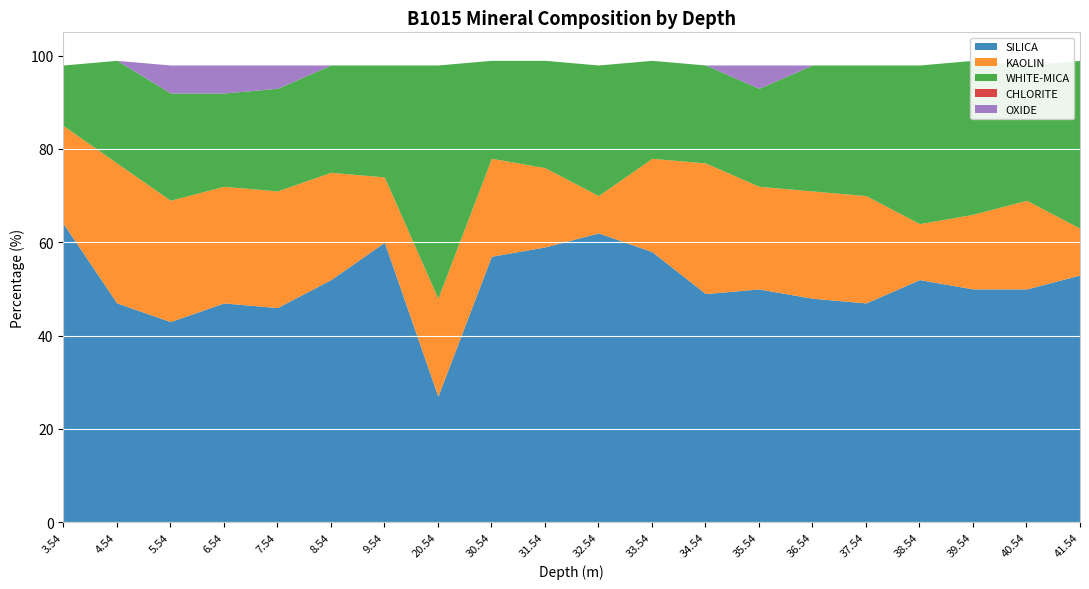

What is the approximate value of SILICA at 39.54, to the nearest 5?

50